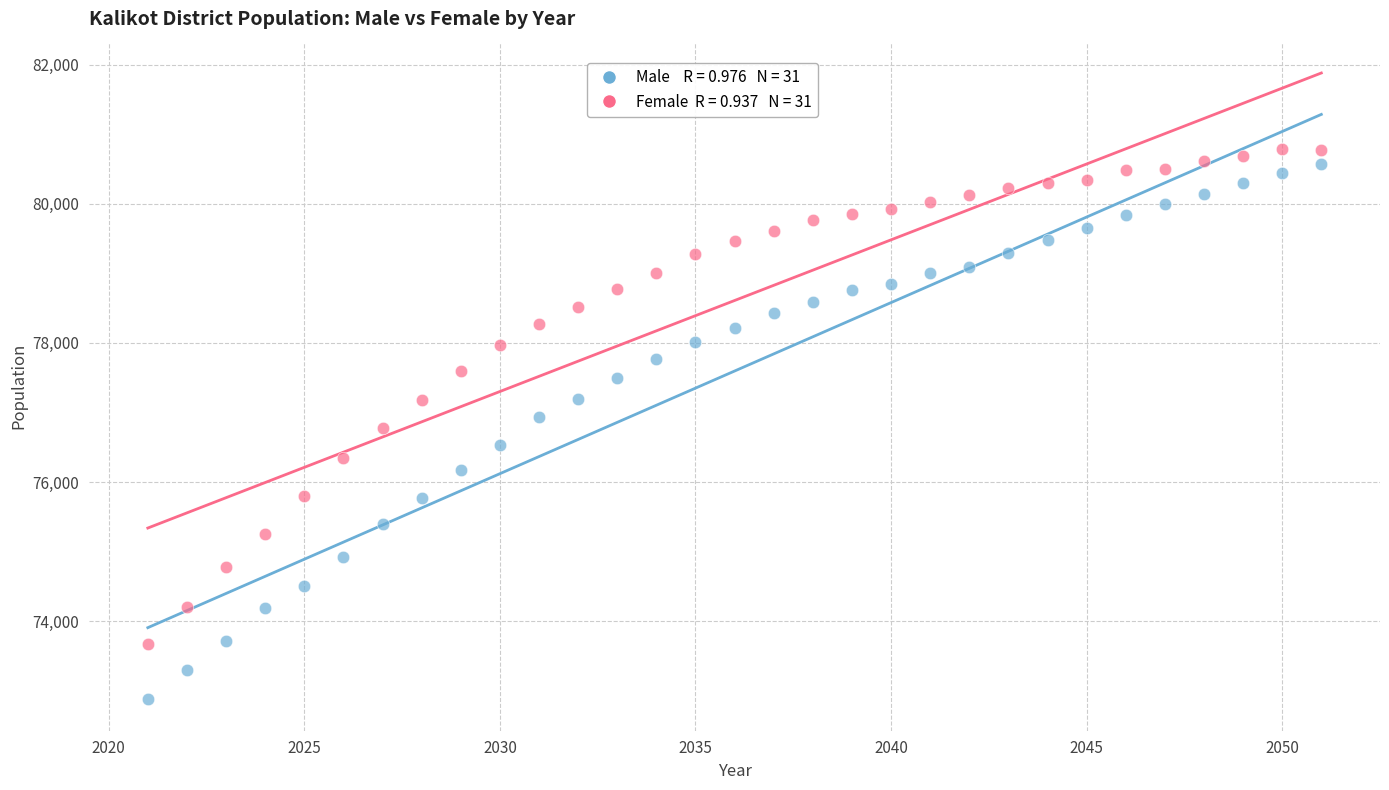

Across all data points, what is the range of X values (max minus min)?

30